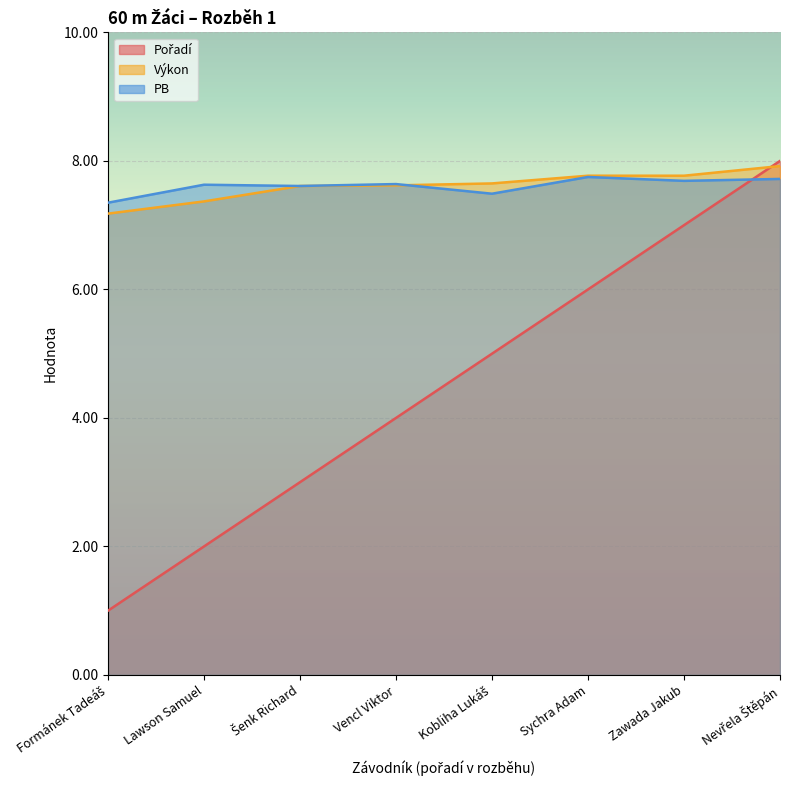

Reading left to right, list all the values displayed in this chart.

Pořadí: Formánek Tadeáš=1.0	Lawson Samuel=2.0	Šenk Richard=3.0	Vencl Viktor=4.0	Kobliha Lukáš=5.0	Sychra Adam=6.0	Zawada Jakub=7.0	Nevřela Štěpán=8.0
Výkon: Formánek Tadeáš=7.2	Lawson Samuel=7.4	Šenk Richard=7.6	Vencl Viktor=7.6	Kobliha Lukáš=7.7	Sychra Adam=7.8	Zawada Jakub=7.8	Nevřela Štěpán=7.9
PB: Formánek Tadeáš=7.3	Lawson Samuel=7.6	Šenk Richard=7.6	Vencl Viktor=7.6	Kobliha Lukáš=7.5	Sychra Adam=7.8	Zawada Jakub=7.7	Nevřela Štěpán=7.7